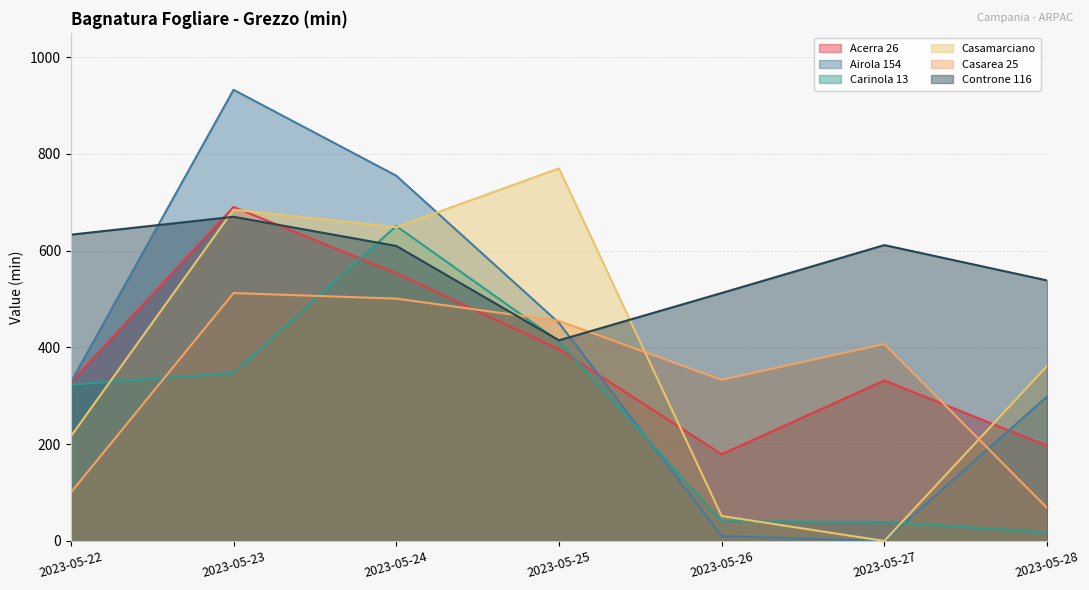

What are all the series names shown in the legend?

Acerra 26, Airola 154, Carinola 13, Casamarciano, Casarea 25, Controne 116